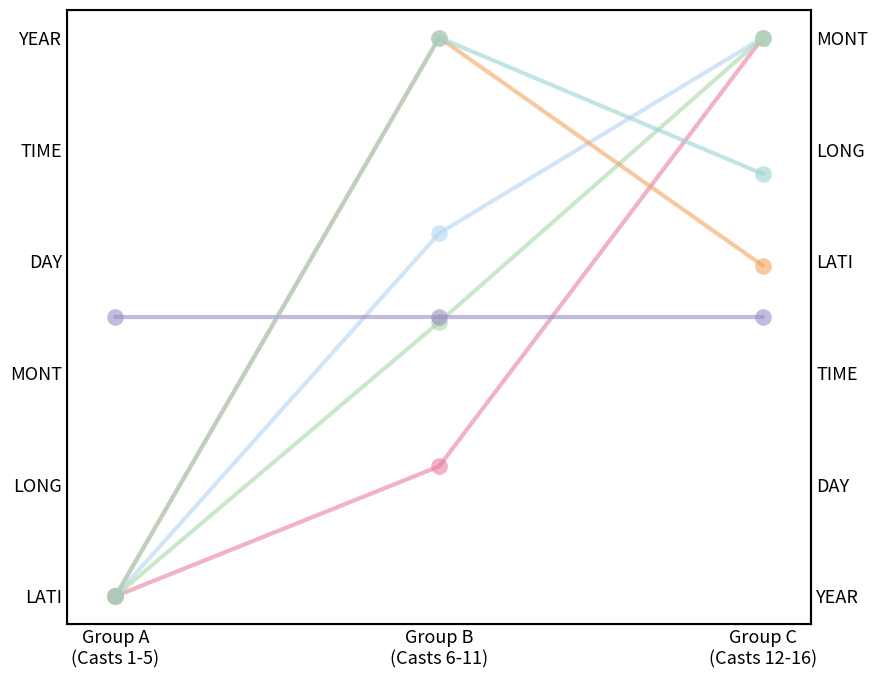

Which series has the largest total across all categories?

TIME